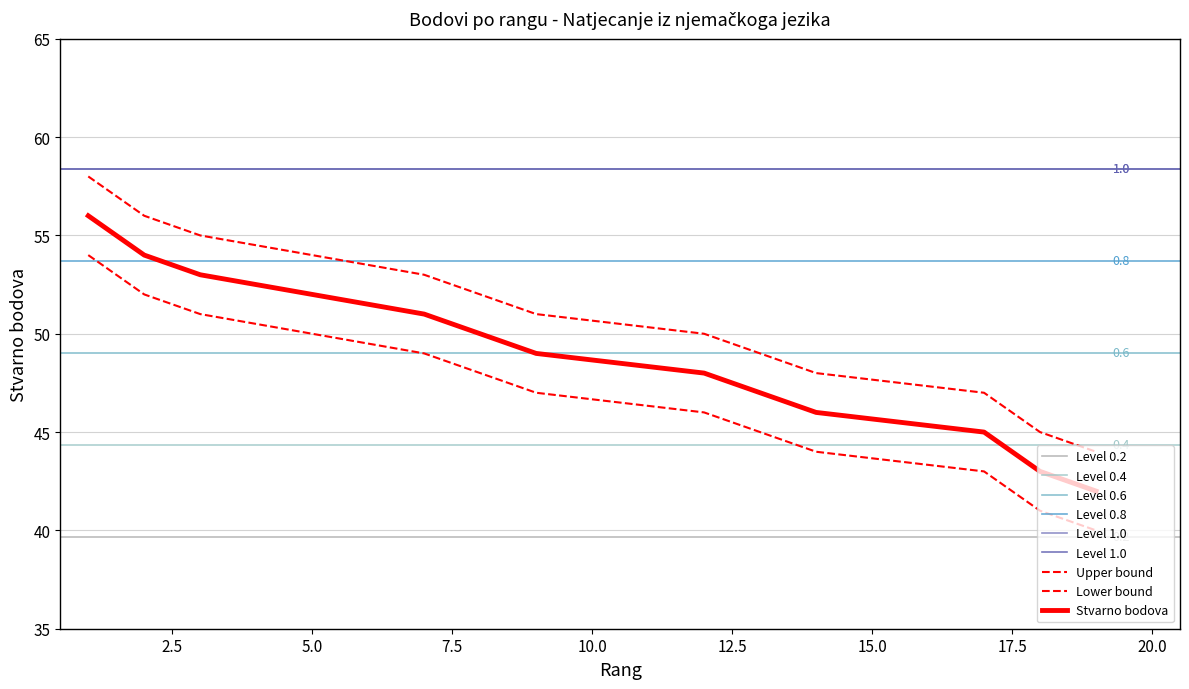

What is the change in value from 7 to 18?

-8